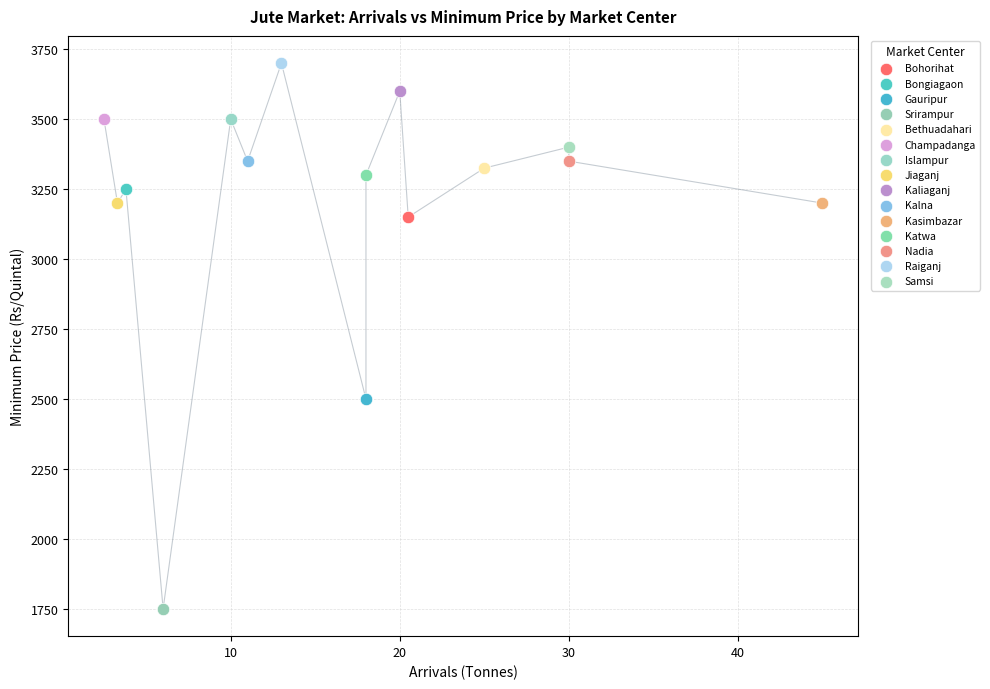

What are all the series names shown in the legend?

Bohorihat, Bongiagaon, Gauripur, Srirampur, Bethuadahari, Champadanga, Islampur, Jiaganj, Kaliaganj, Kalna, Kasimbazar, Katwa, Nadia, Raiganj, Samsi